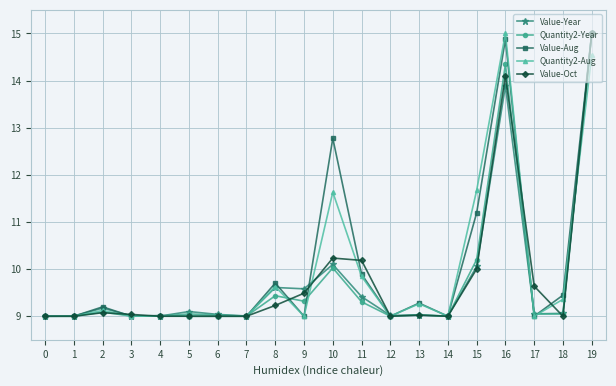

The value of Value-Oct at 6 is 5.8. True or false?

False